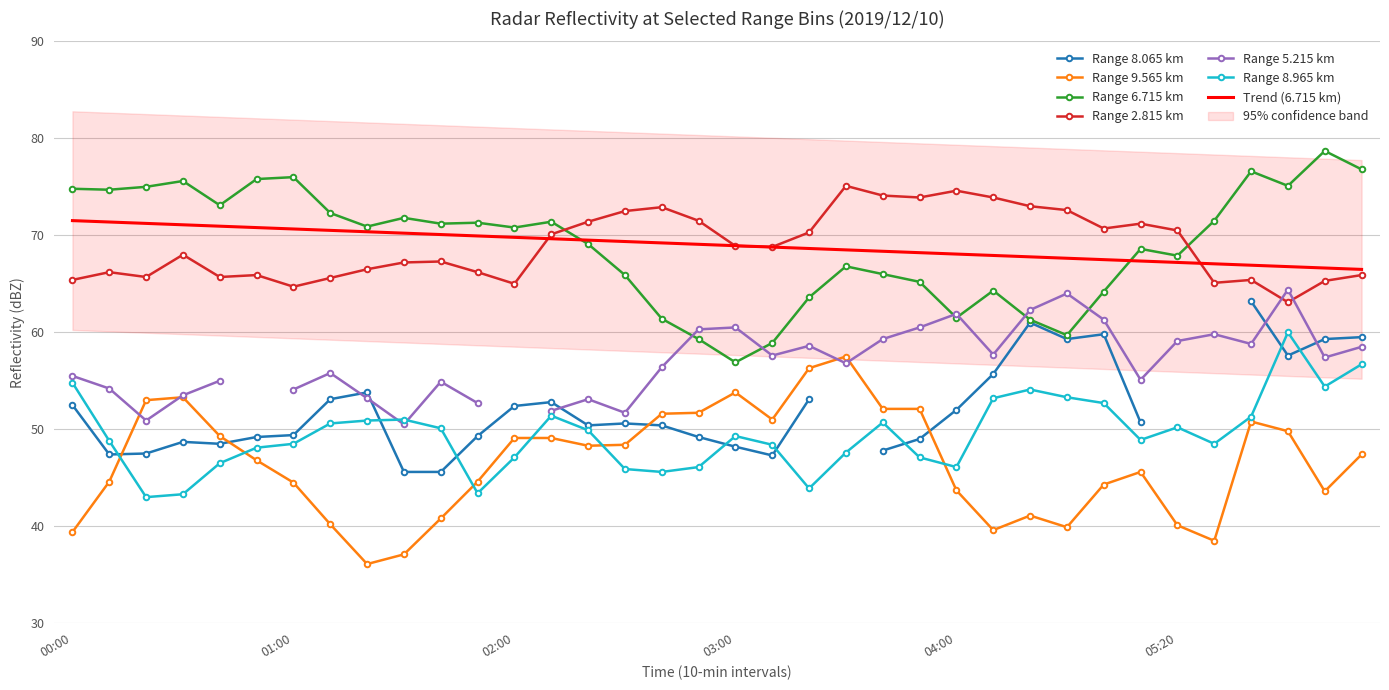

True or false: 2.815 has a value of 70.3 at 2019/12/10 03:20.

True